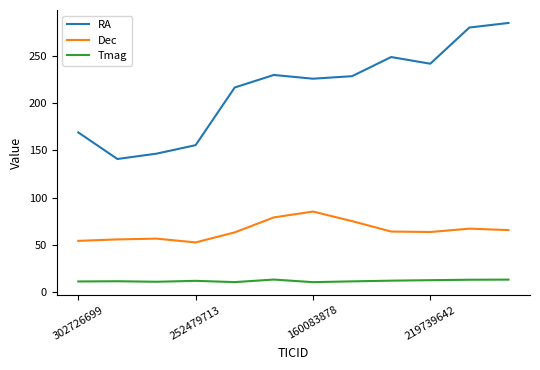

True or false: Tmag and Dec intersect in this chart.

False